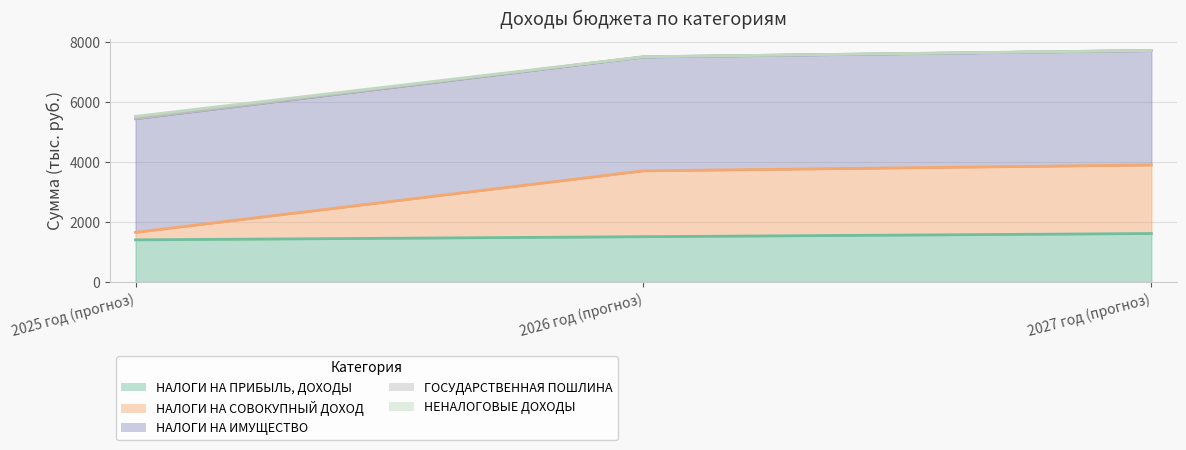

At which label is НЕНАЛОГОВЫЕ ДОХОДЫ closest to 6590?

2026 год (прогноз)